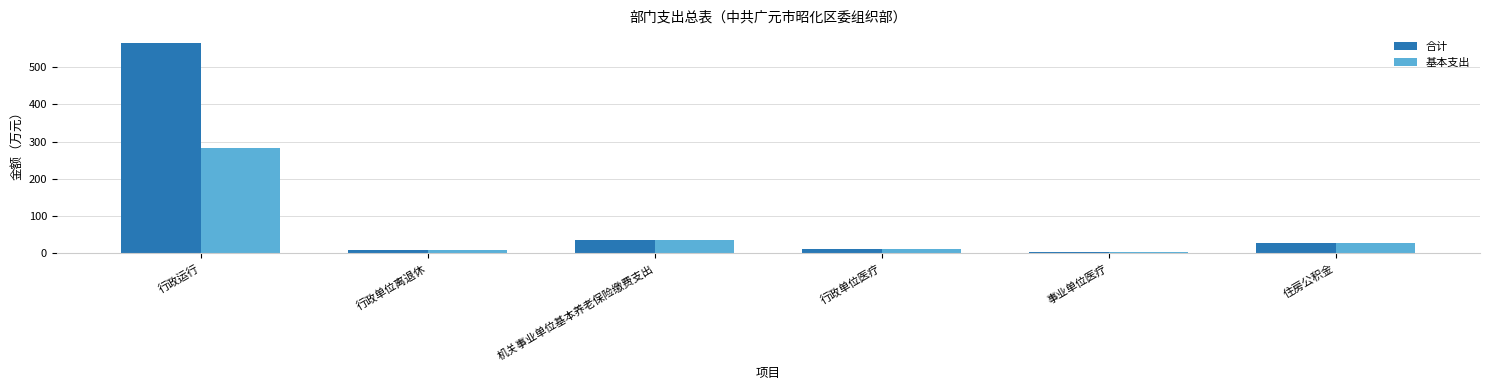

Which series changed the most between 行政运行 and 机关事业单位基本养老保险缴费支出?

合计